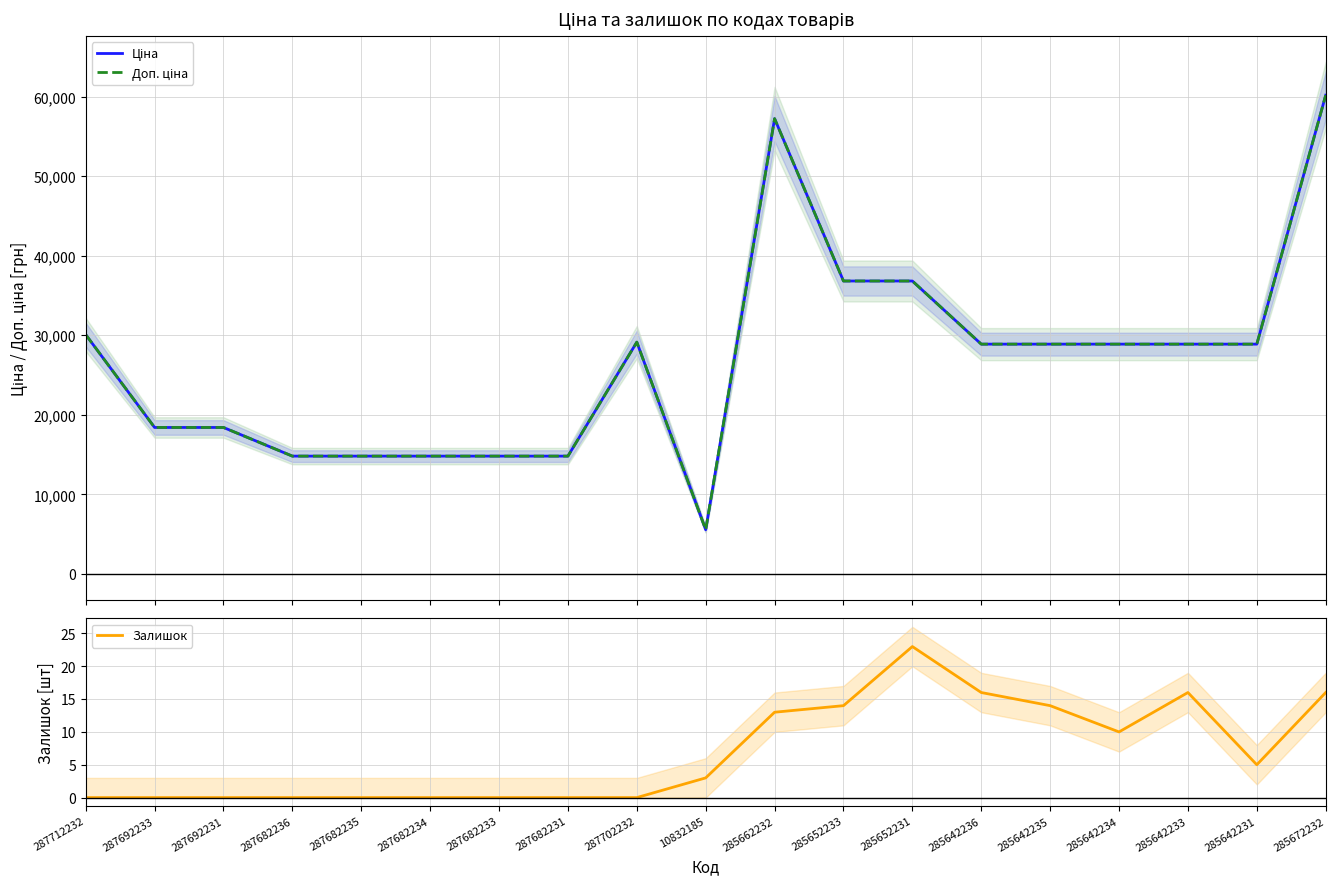

The Ціна series shows 51146.9 at 285642236. True or false?

False